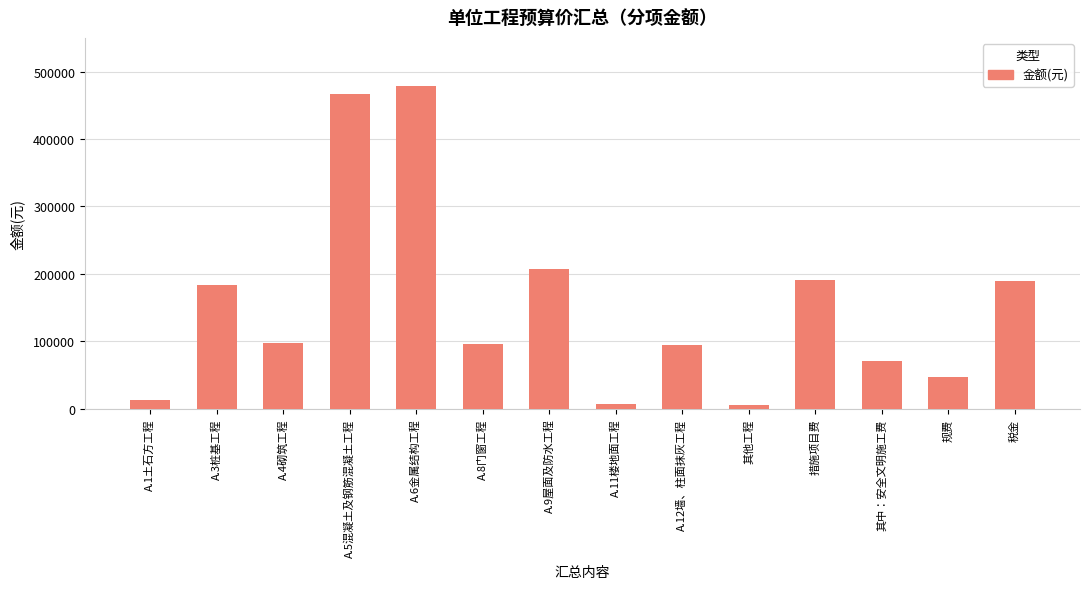

What is the sum of all values?

2143495.9